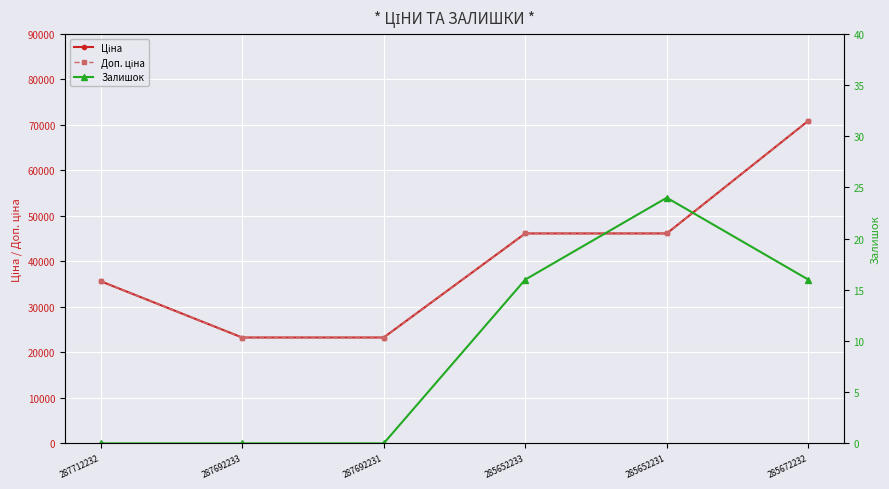

What value does the Ціна series have at 287712232?

35659.4